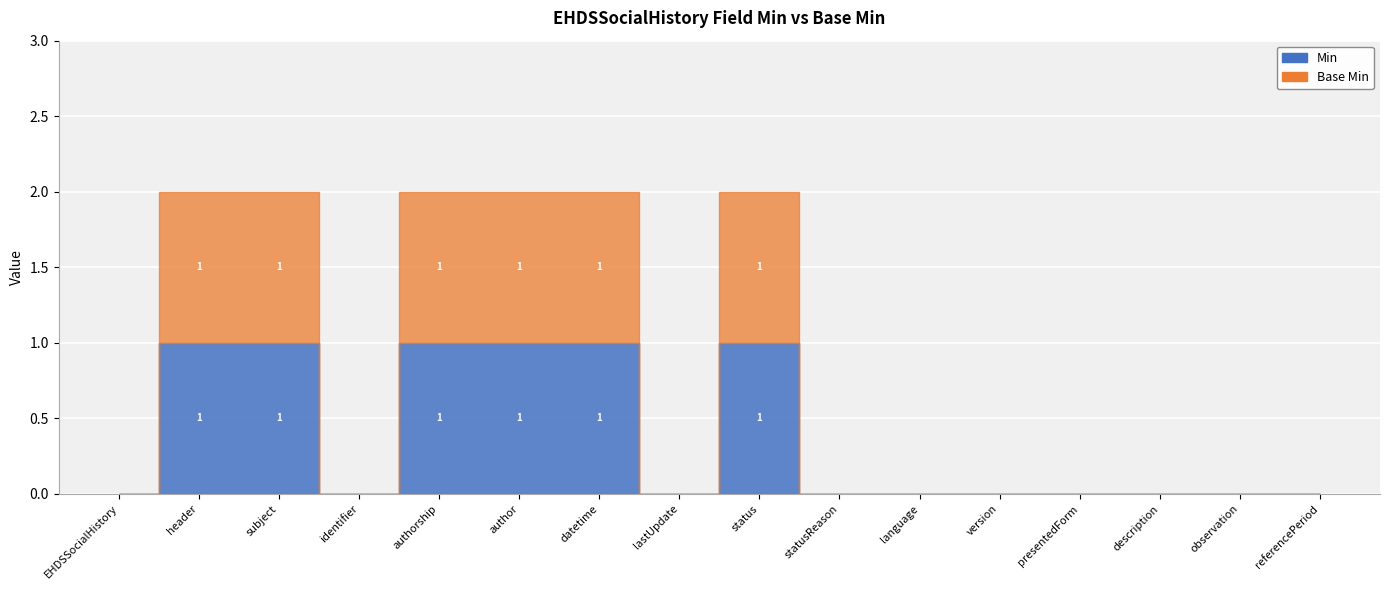

Which series changed the most between EHDSSocialHistory.header.statusReason and EHDSSocialHistory.observation?

Min